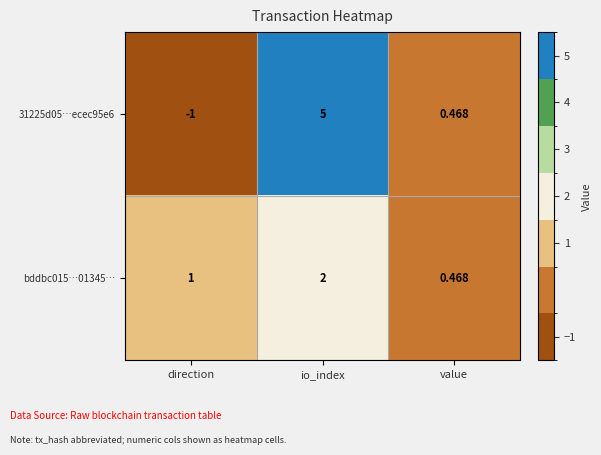

List the labels in order of bddbc015…01345… value, smallest first.

value, direction, io_index